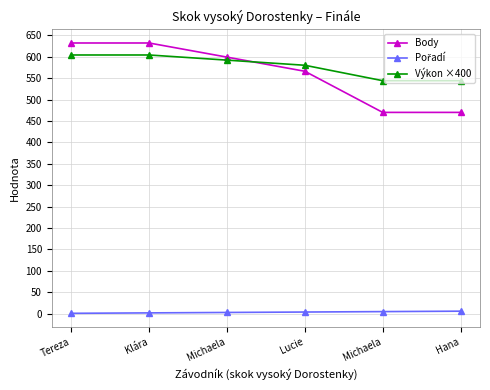

Where does the Pořadí series first go above 4?

Michaela